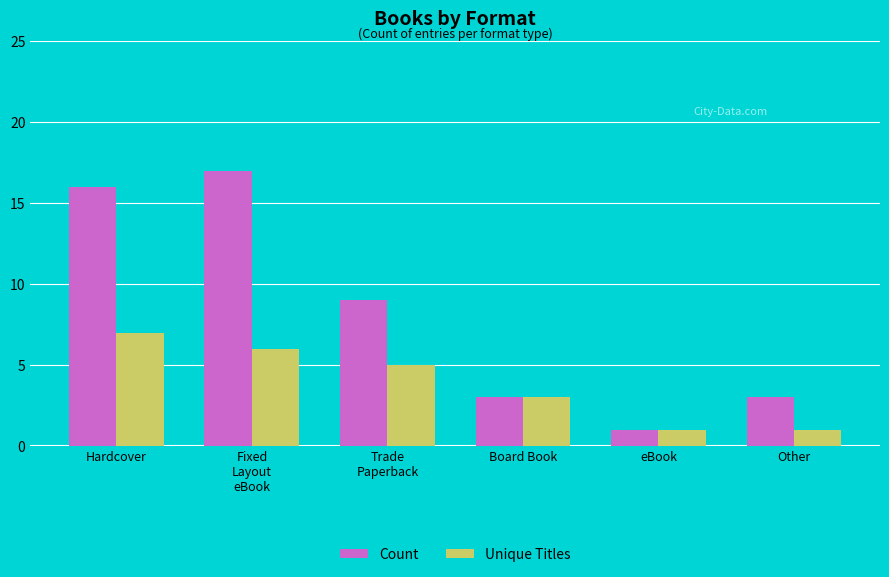

Reading left to right, extract all data points from this chart.

Count: Hardcover=16	Fixed
Layout
eBook=17	Trade
Paperback=9	Board Book=3	eBook=1	Other=3
Unique Titles: Hardcover=7	Fixed
Layout
eBook=6	Trade
Paperback=5	Board Book=3	eBook=1	Other=1